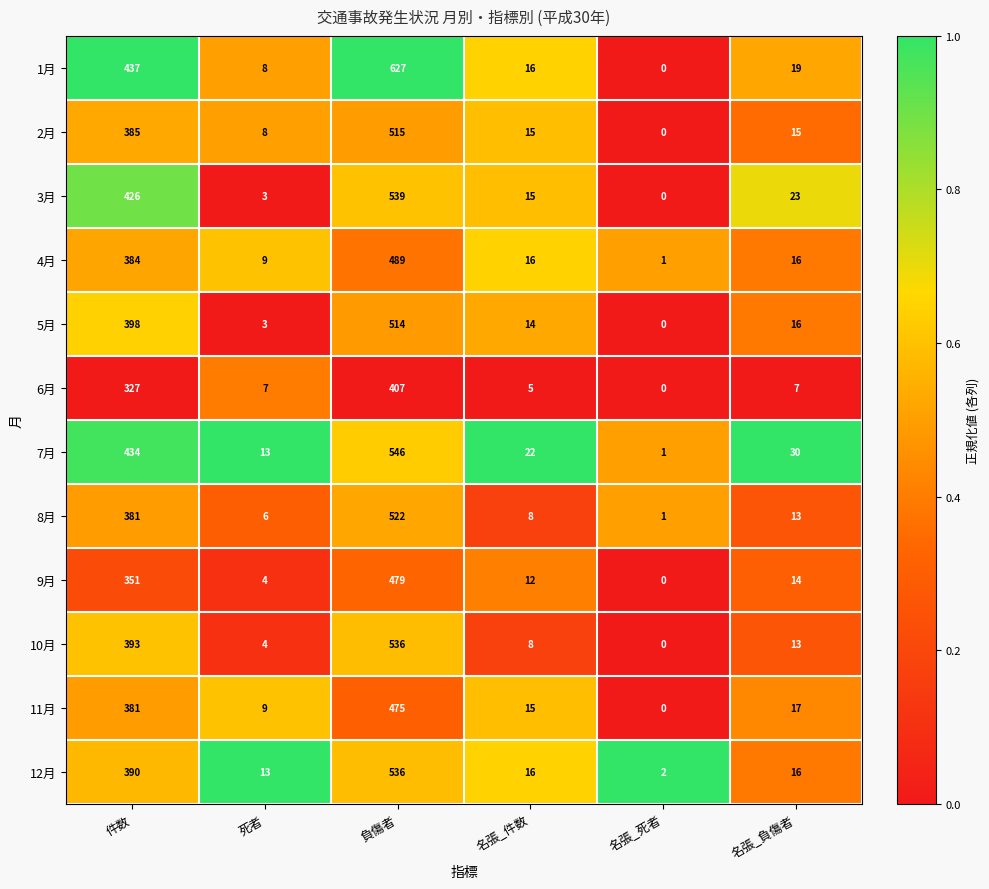

Is it true that 2月 equals 22 at 名張_件数?

False